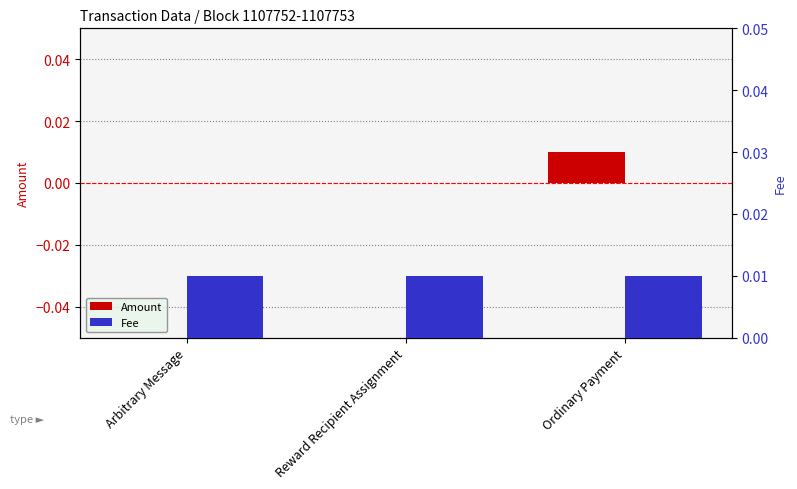

What is the label of the 2nd bar from the right?

Reward Recipient Assignment